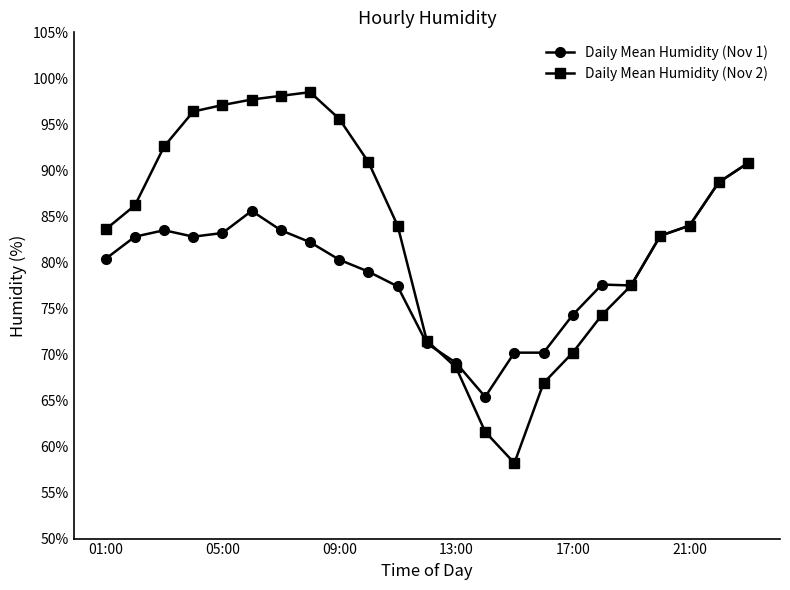

Which series has the largest range (max minus min)?

Daily Mean Humidity (Nov 2)